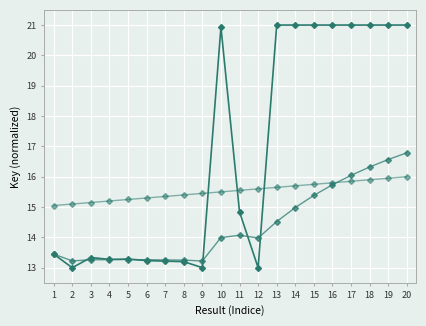

Does the chart have visible grid lines?

Yes